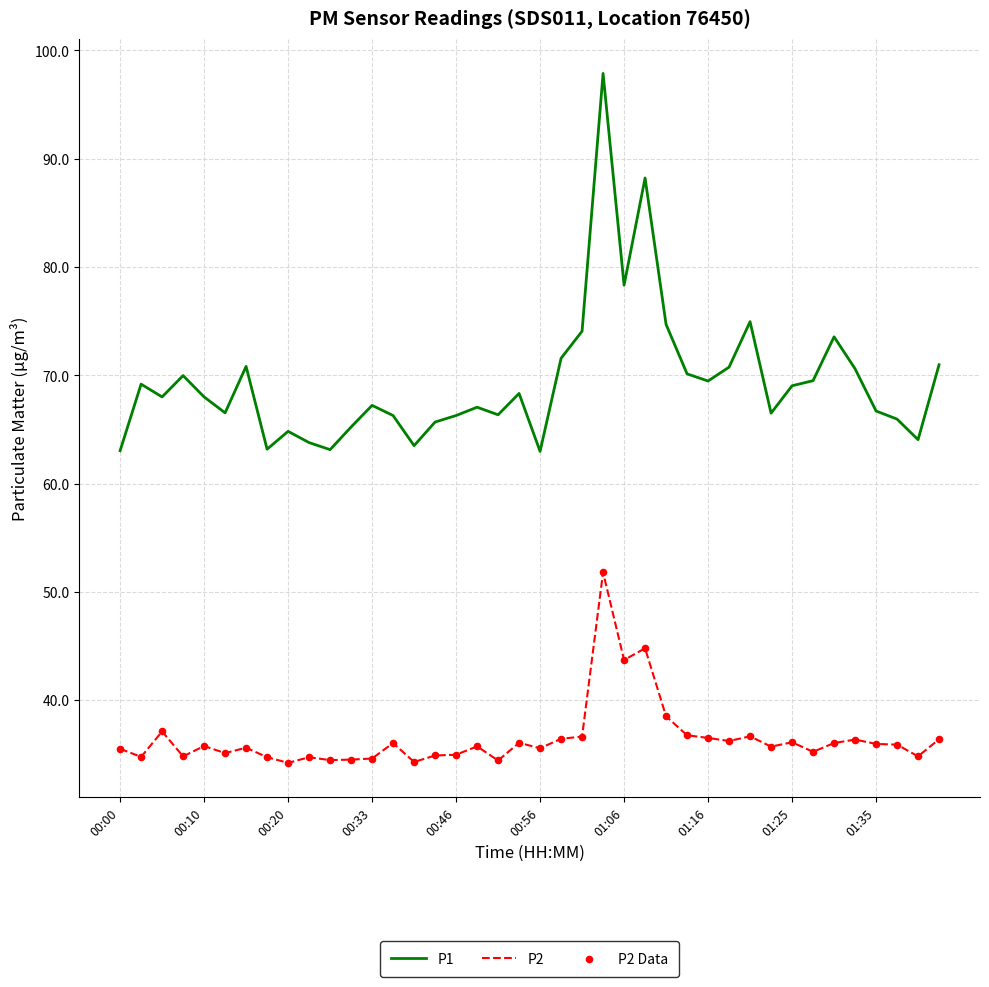

Which series has the largest range (max minus min)?

P1